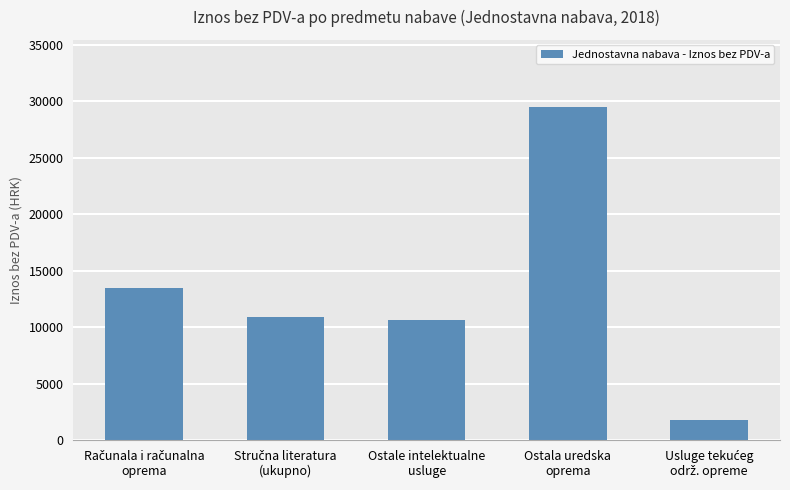

What is the sum of all values?

66317.7